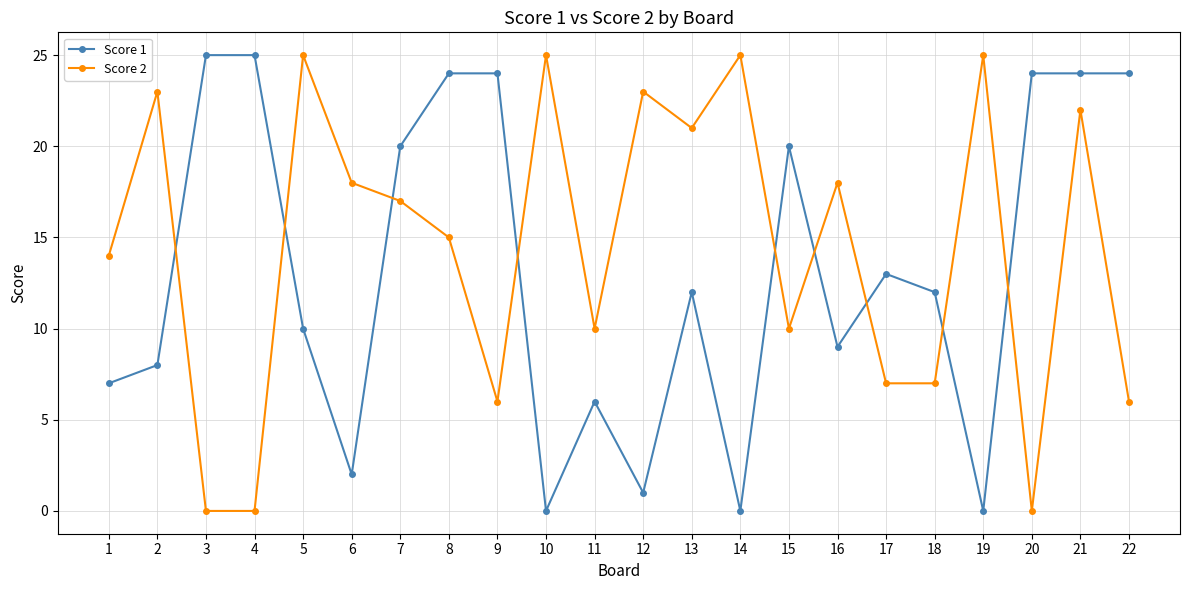

What is the sum of the Score 2 values at 12 and 16?

41